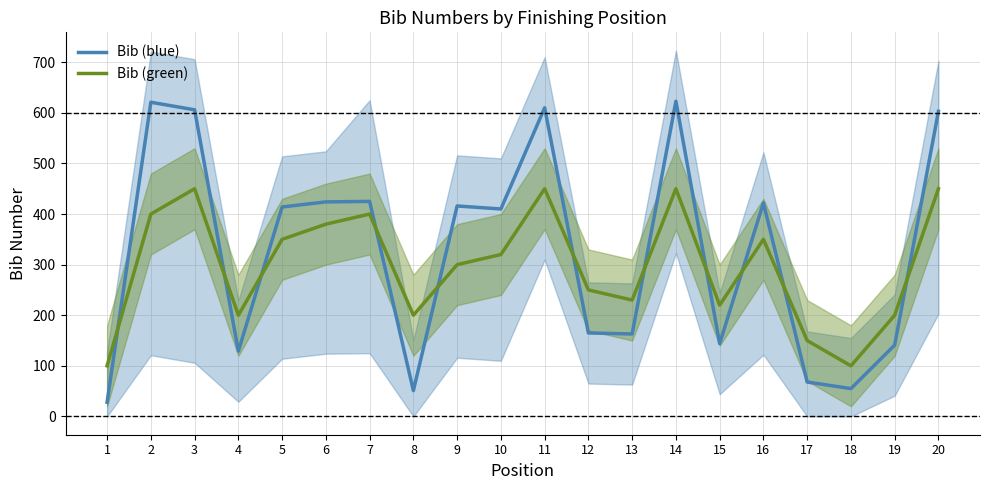

Reading left to right, transcribe all the data shown in this chart.

Bib (blue): 28	621	606	129	414	424	425	51	416	410	610	165	163	623	144	422	68	55	141	603
Bib (green): 100	400	450	200	350	380	400	200	300	320	450	250	230	450	220	350	150	100	200	450